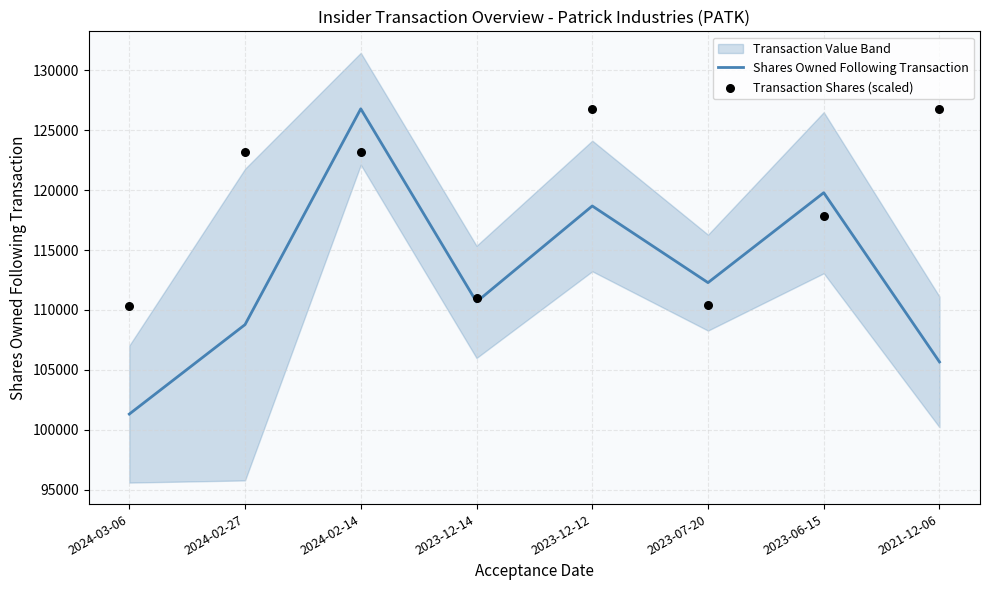

Is the value of Shares Owned Following Transaction at 2023-12-12 greater than the value of Transaction Shares (scaled) at 2023-12-14?

Yes